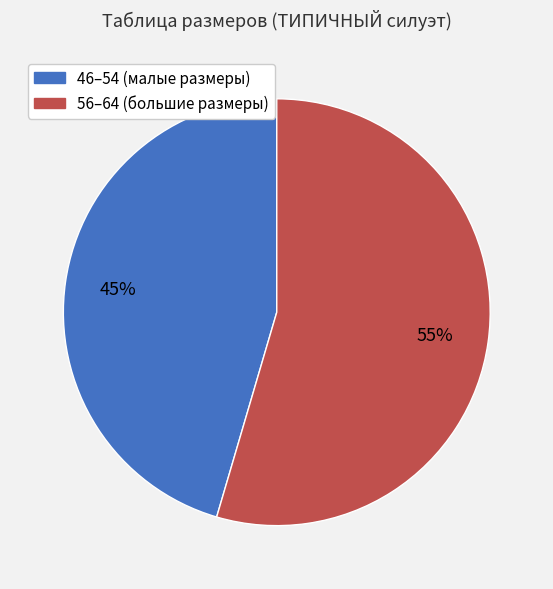

Is it true that 56–64 (большие размеры) is 55% of the pie?

True